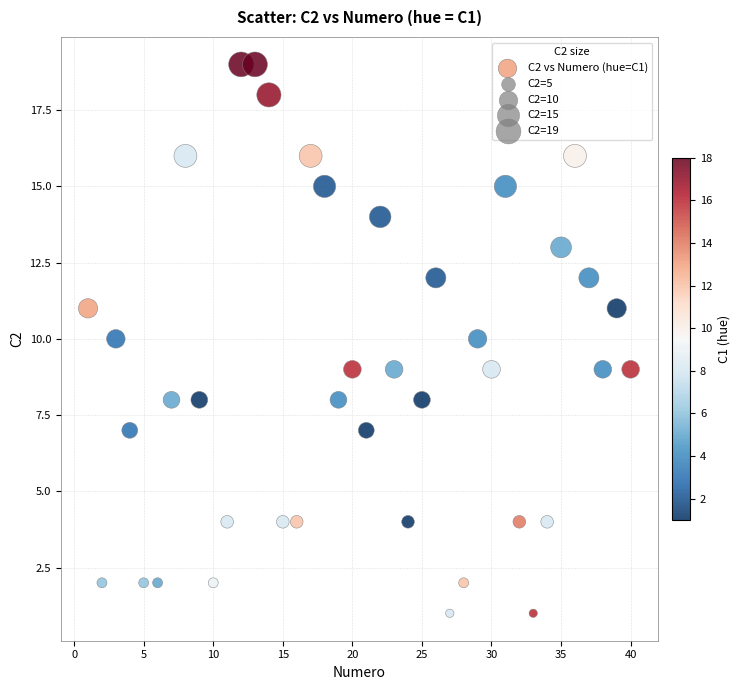

What is the range of Y values (max minus min)?

18